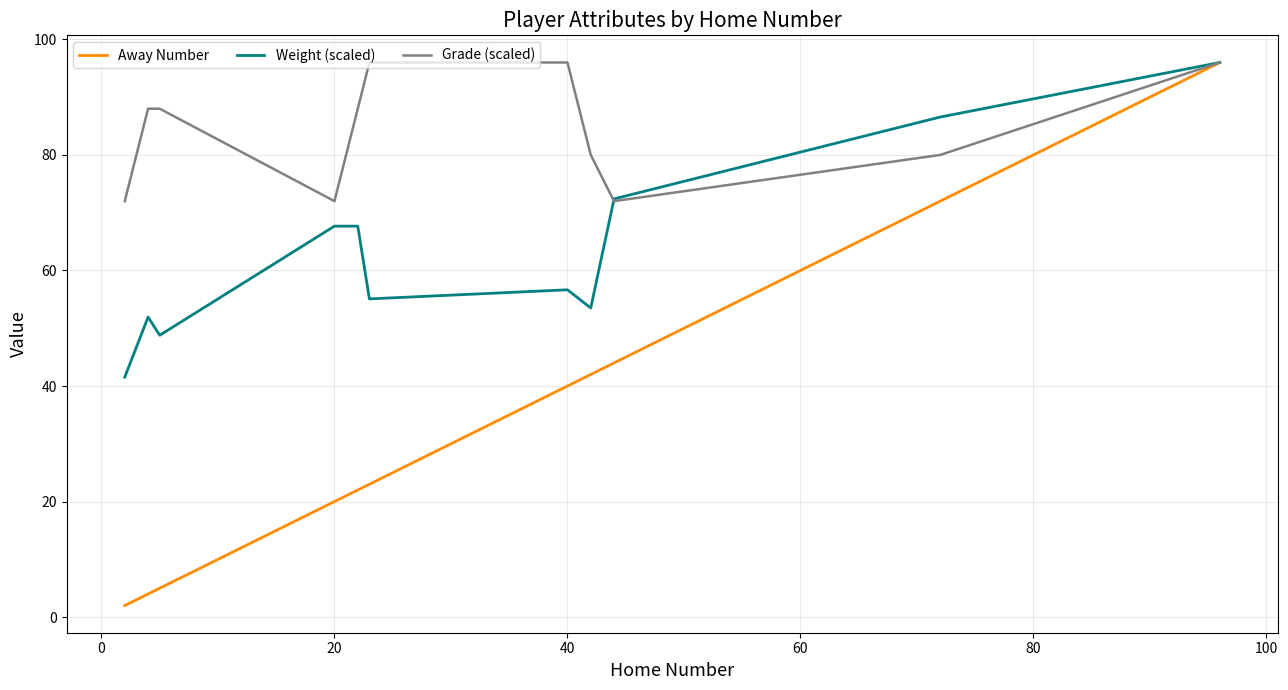

List the series in order of their overall mean, highest first.

Grade (scaled), Weight (scaled), Away Number